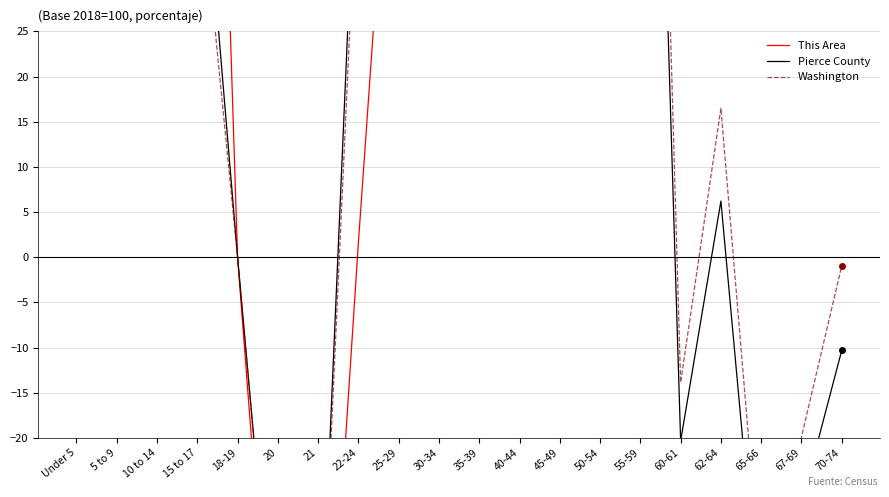

How many intersections are there between Washington and This Area?

1